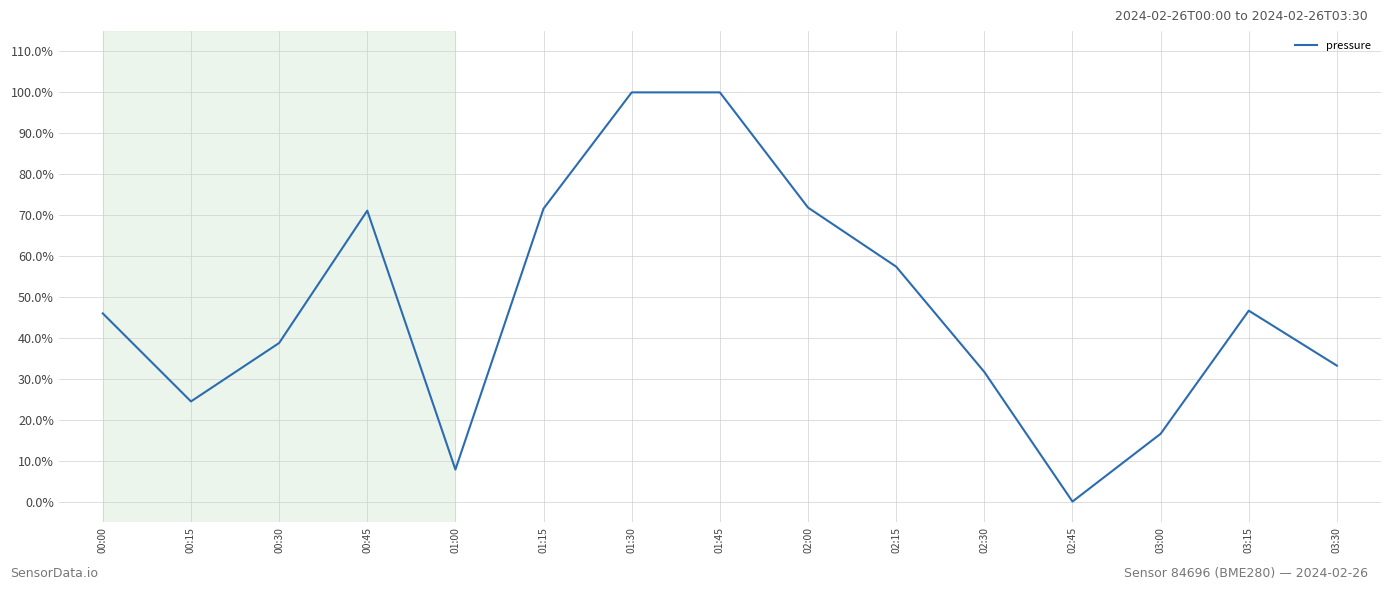

What is the approximate value at 03:30?

33.2